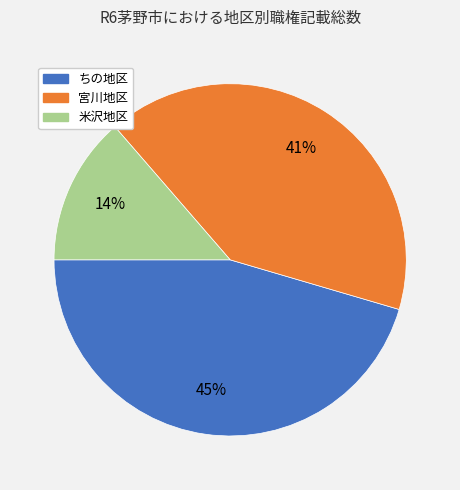

How many slices are in this pie chart?

3